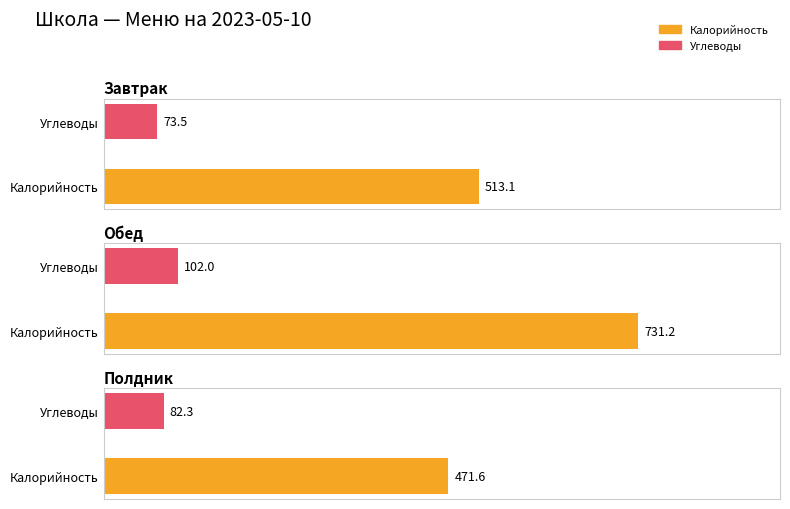

How many bars are there in total?

6